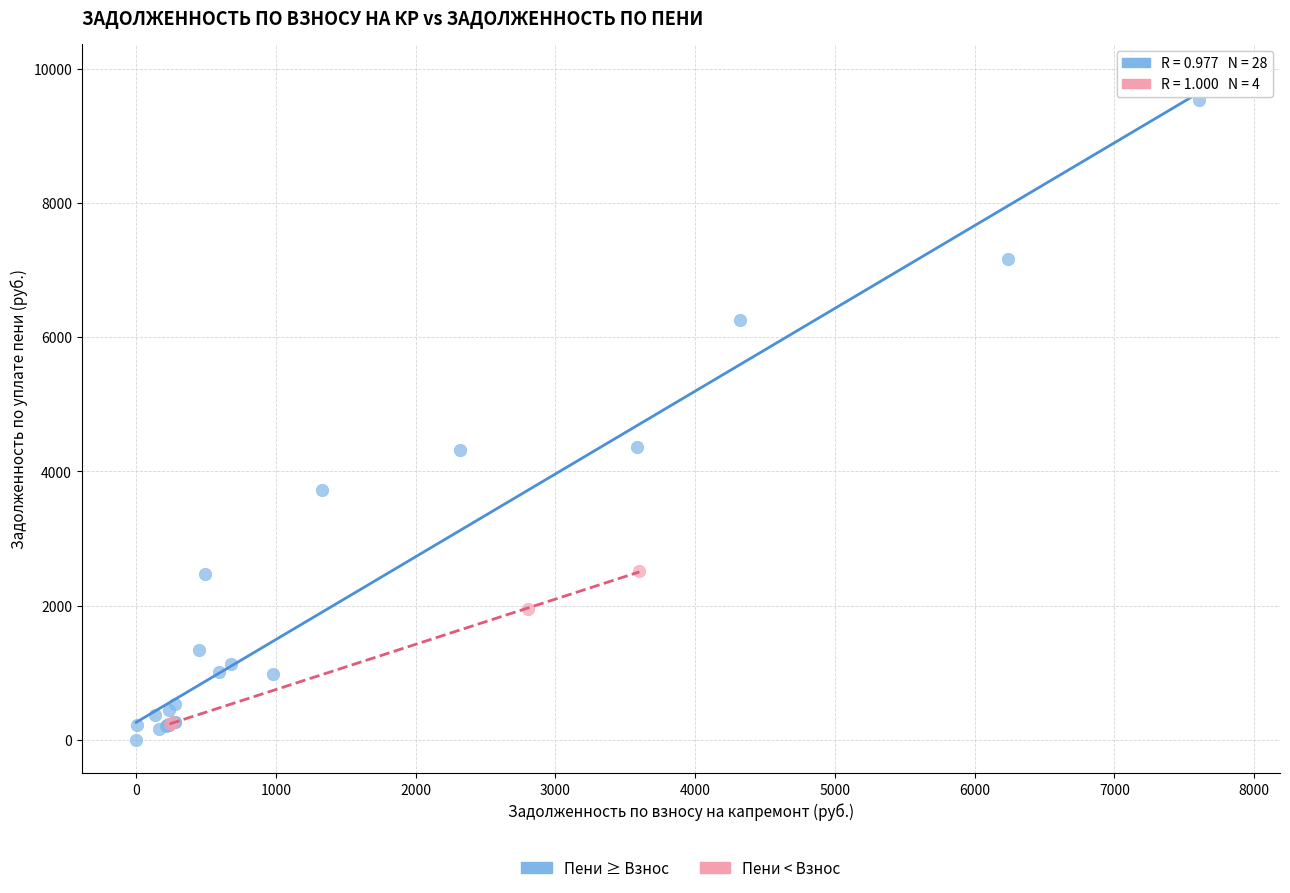

Which series has the widest spread of Y values?

Пени ≥ Взнос